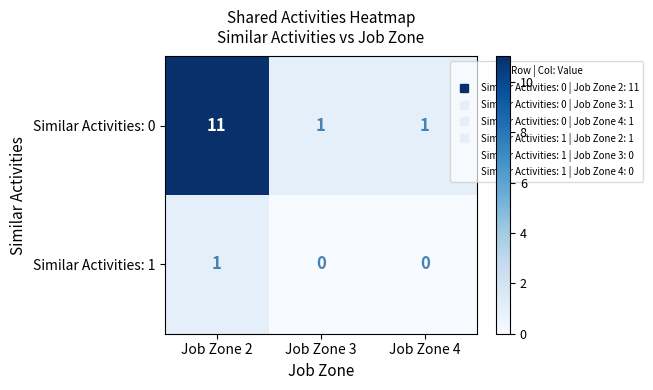

Which category has the highest value across all series?

Job Zone 2